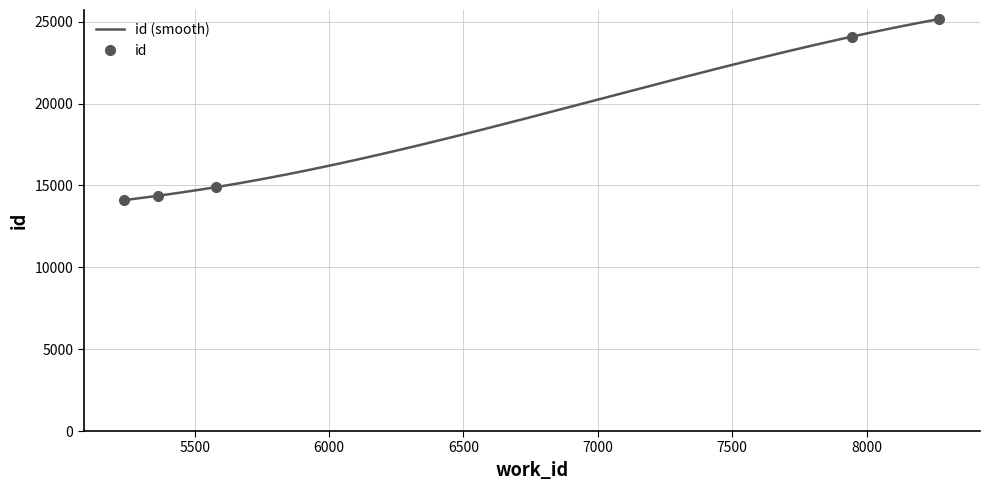

Count the number of data series in this chart.

1